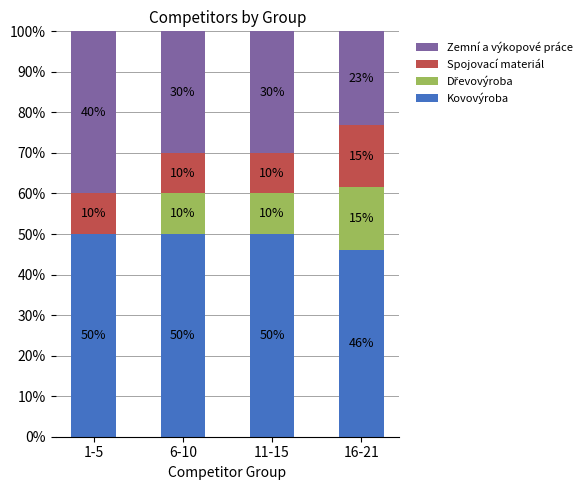

How many series are shown in this chart?

4